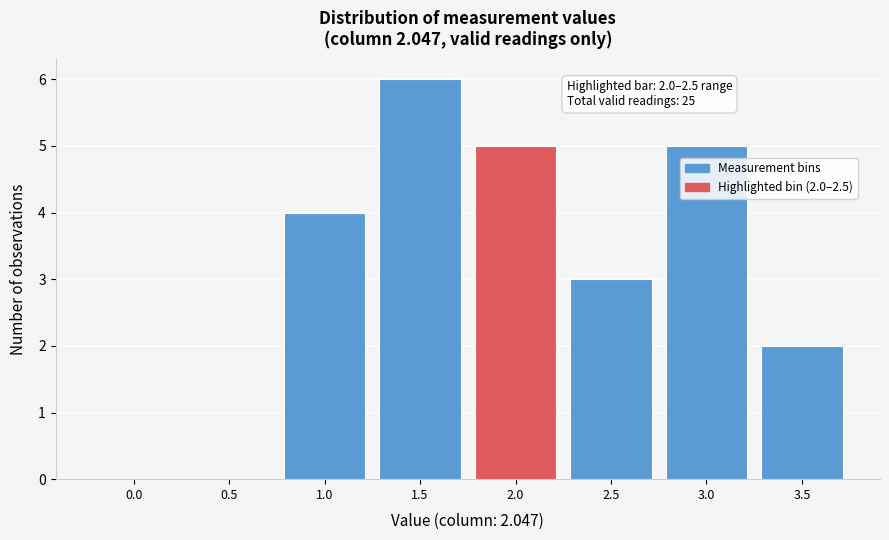

Reading left to right, what are all the values shown in this chart?

0.0=0	0.5=0	1.0=4	1.5=6	2.0=5	2.5=3	3.0=5	3.5=2